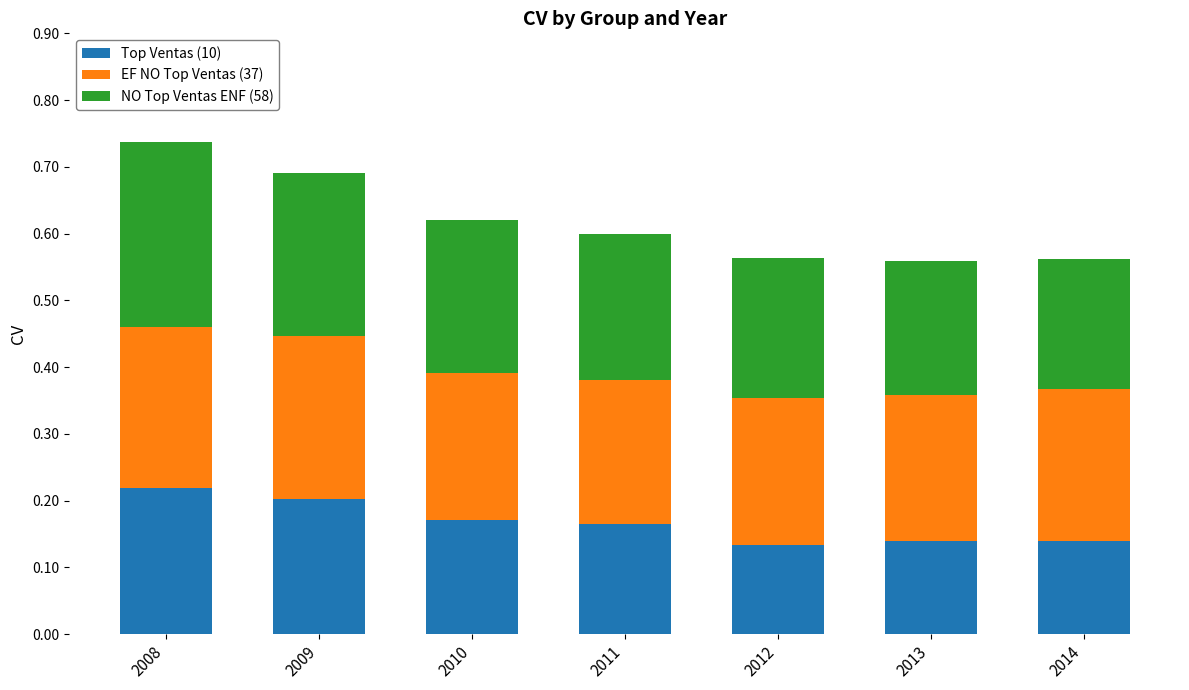

What is the total value across all series at 2008?

0.7